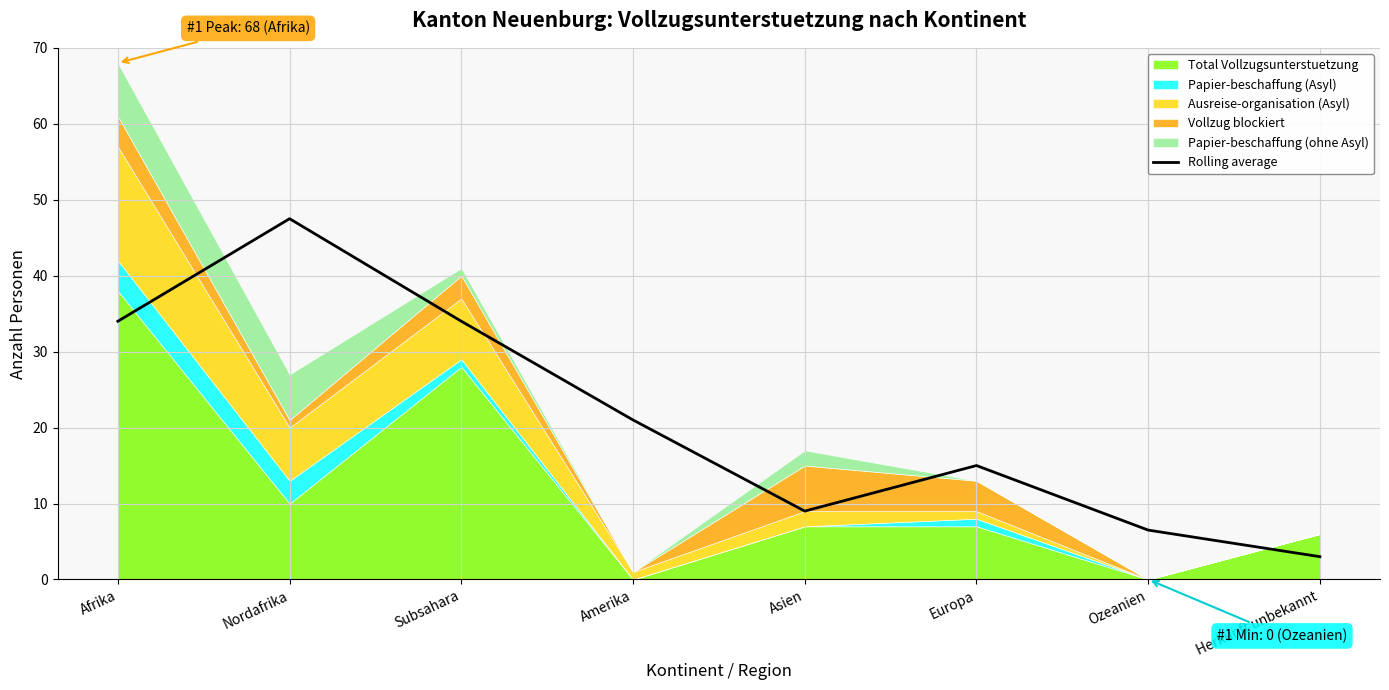

The chart shows a value of 30.9 at Amerika. True or false?

False